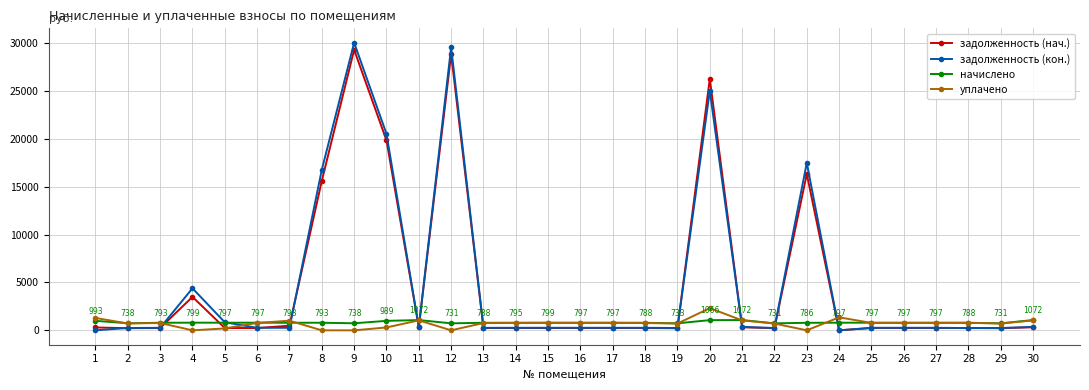

What are all the series names shown in the legend?

задолженность (нач.), задолженность (кон.), начислено, уплачено